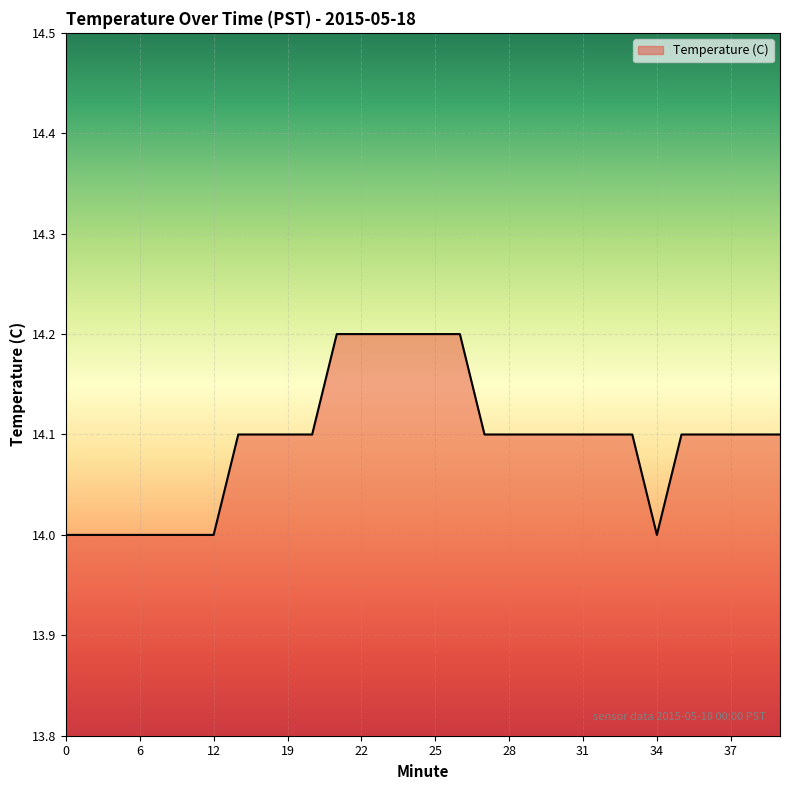

What is the minimum value shown in the chart?

14.0